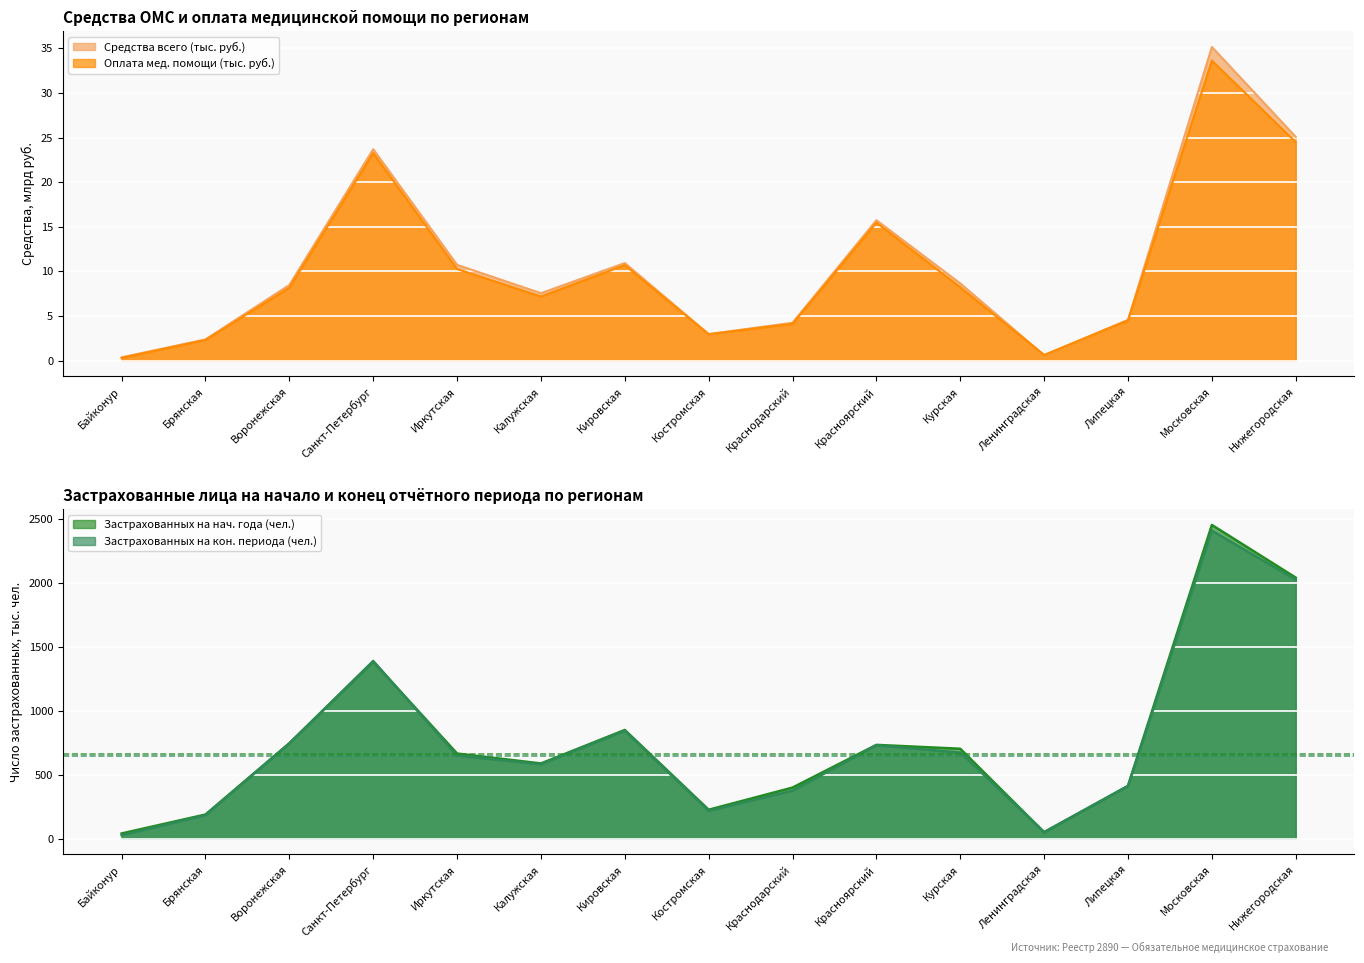

What is the label of the 10th point from the right?

Калужская